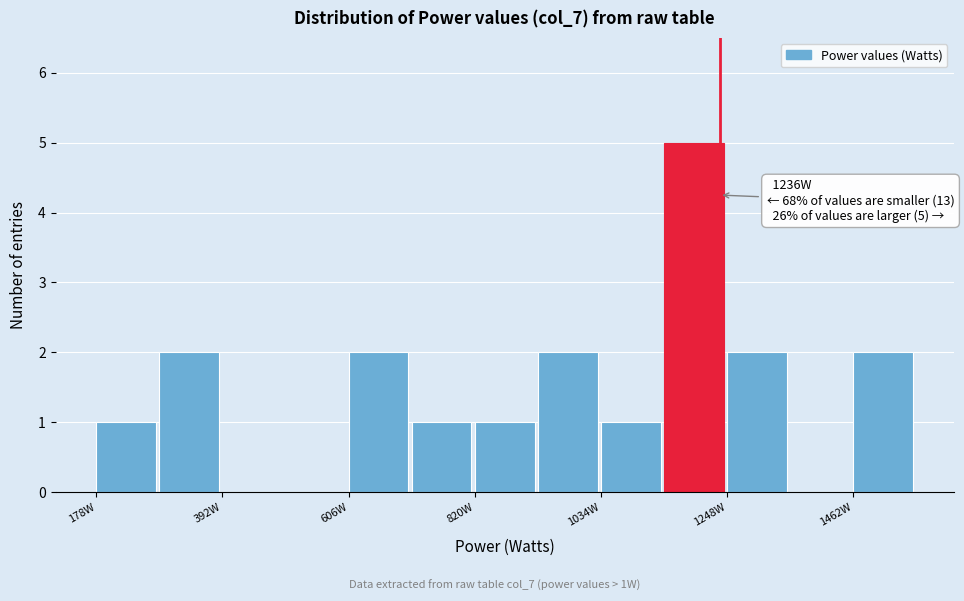

Around what value on the x-axis is the tallest bar? Give the approximate position of its centre, as read against the axis.

1200